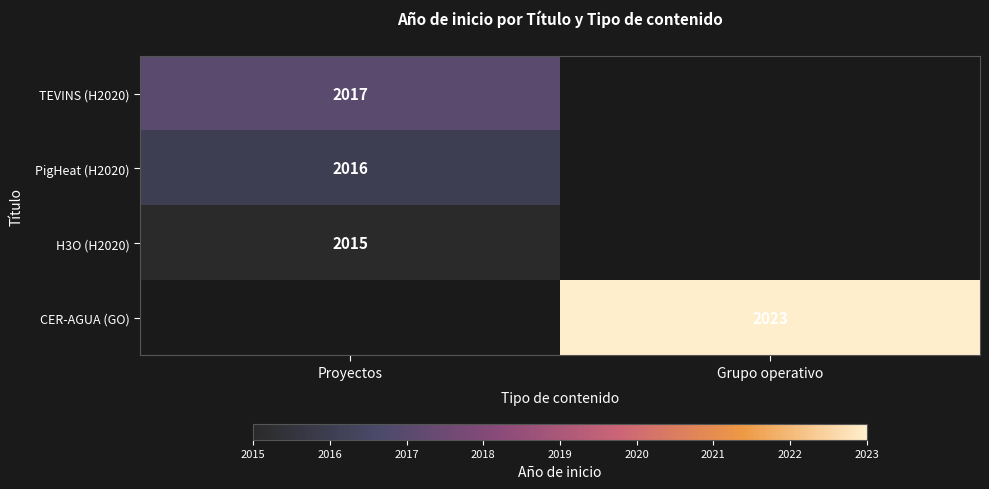

The TEVINS (H2020) series shows 3288 at Proyectos. True or false?

False